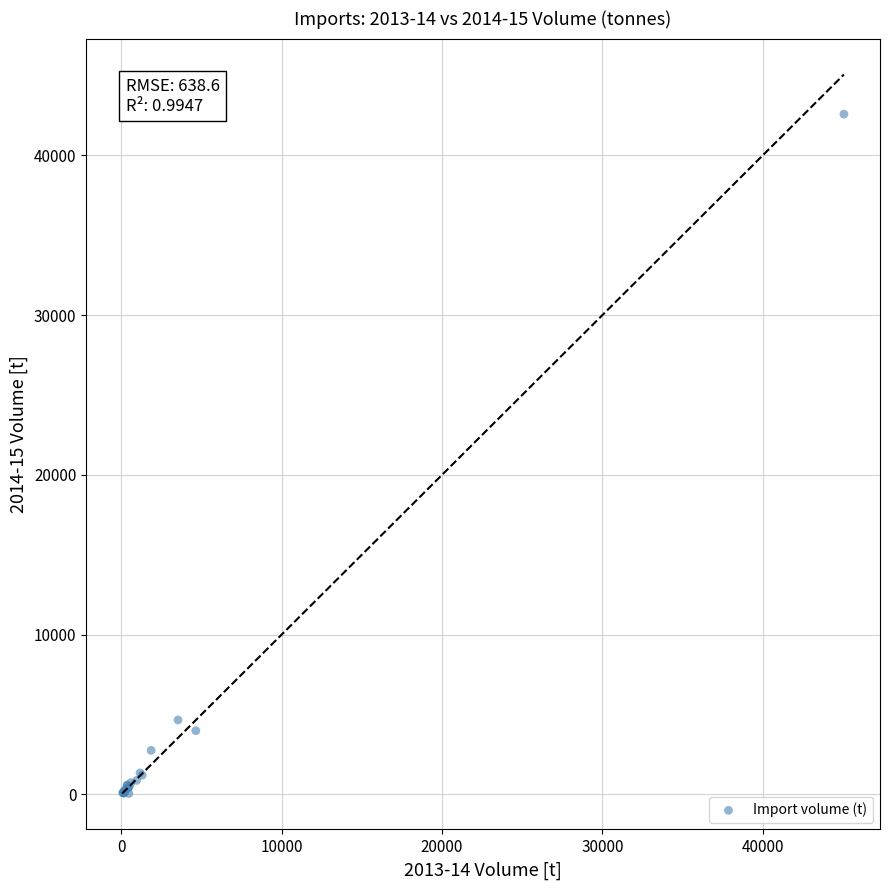

What Y value in the scatter plot is closest to 21314?

4659.9